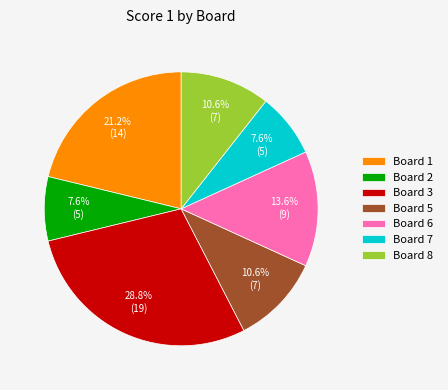

Is Board 3 the majority of the pie?

No